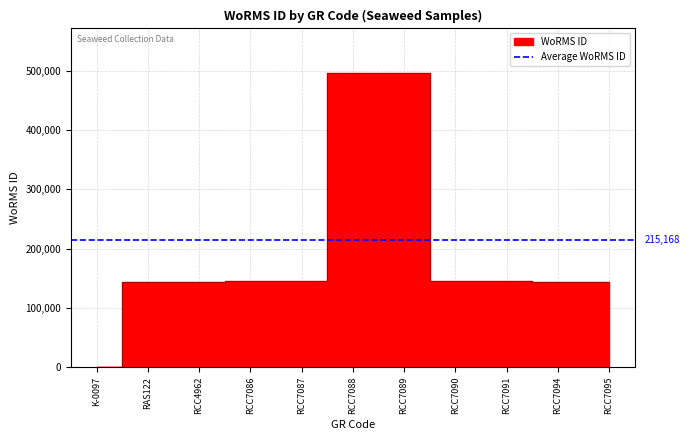

Which category has the lowest value across all series?

K-0097